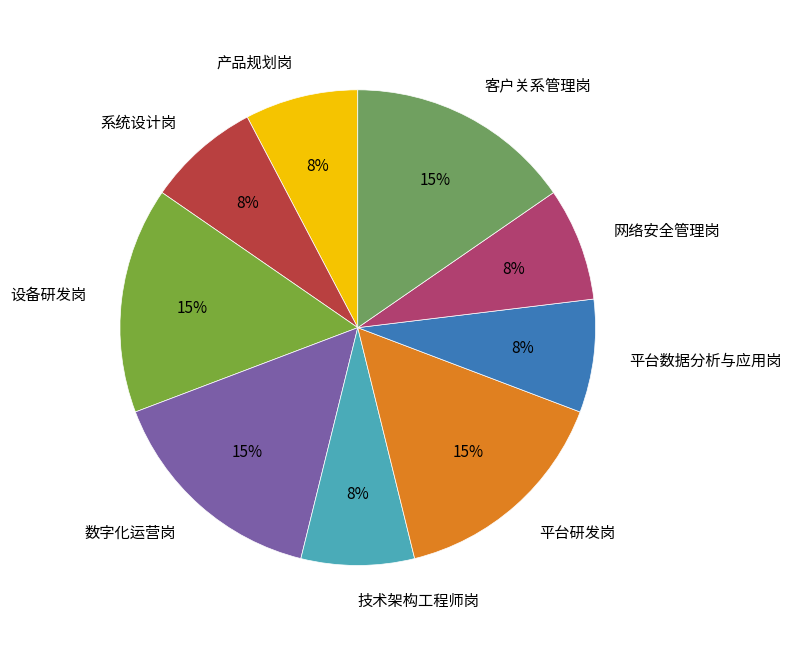

Is there any slice that represents more than half of the pie?

No